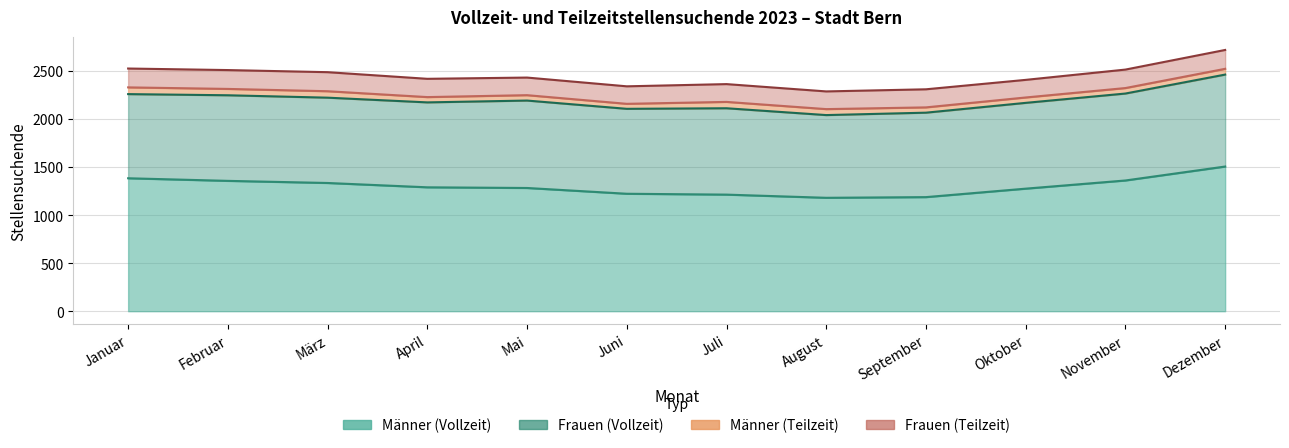

What is the spread (max minus min) of values at Juni?

1169